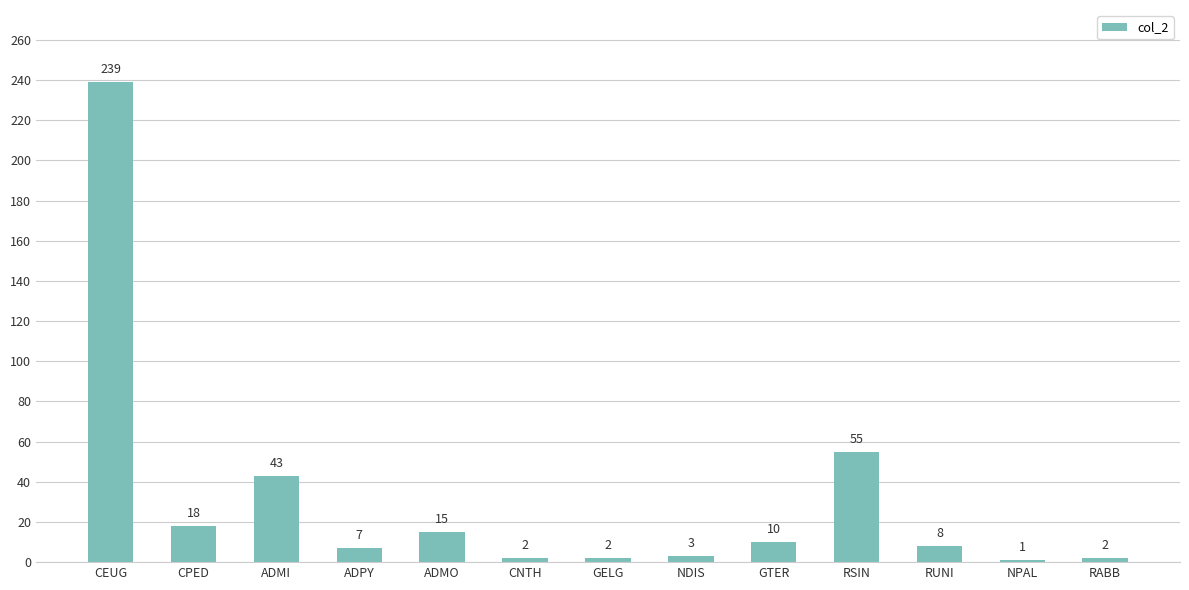

The value at ADMI is 28. True or false?

False